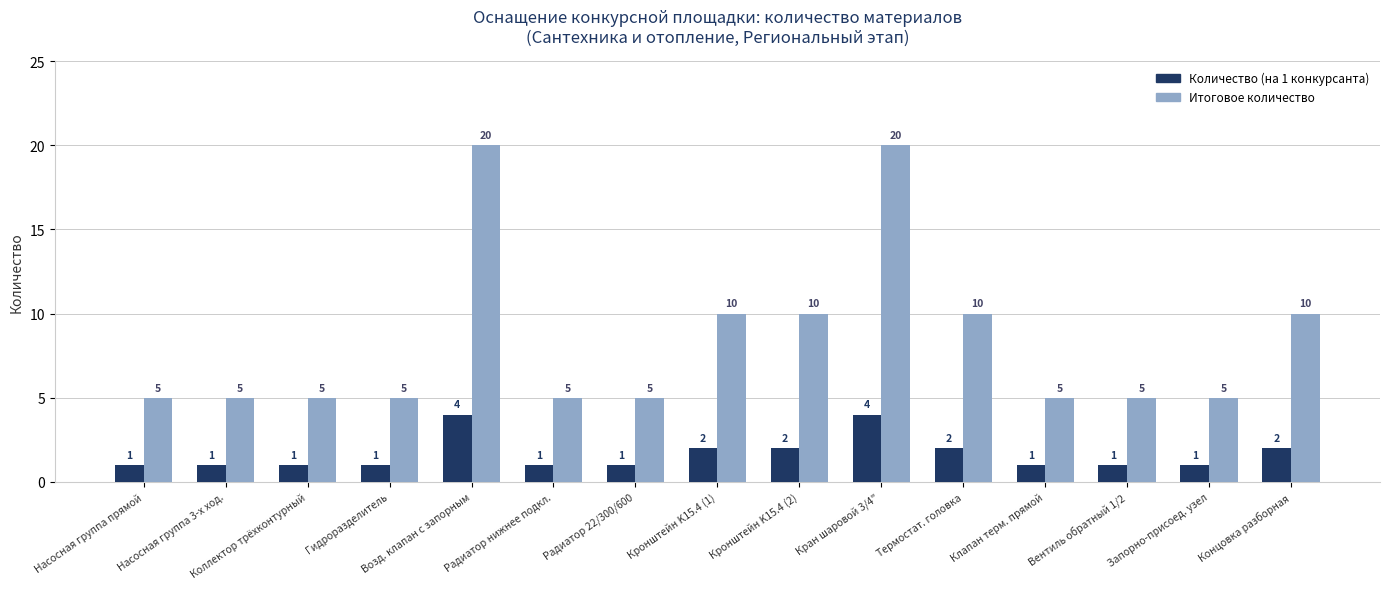

Rank the series by their average value, from lowest to highest.

Количество (на 1 конкурсанта), Итоговое количество